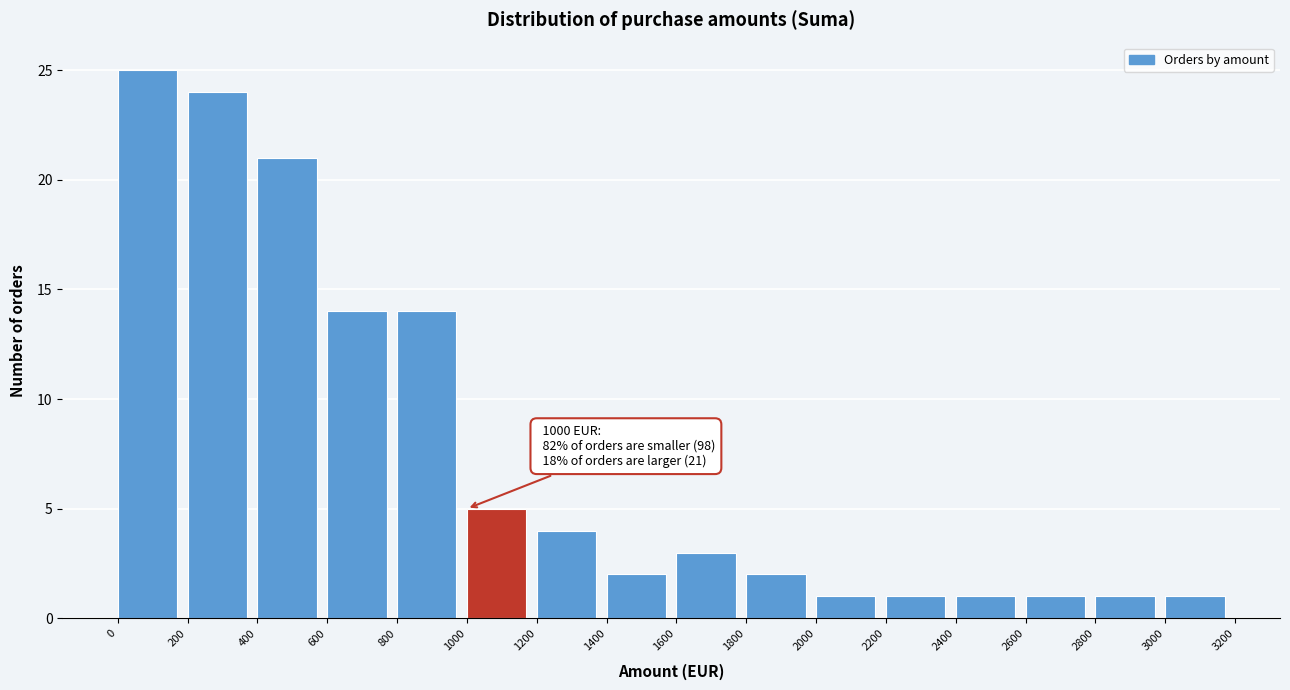

Over which range of the x-axis is the bar tallest?

0 to 200